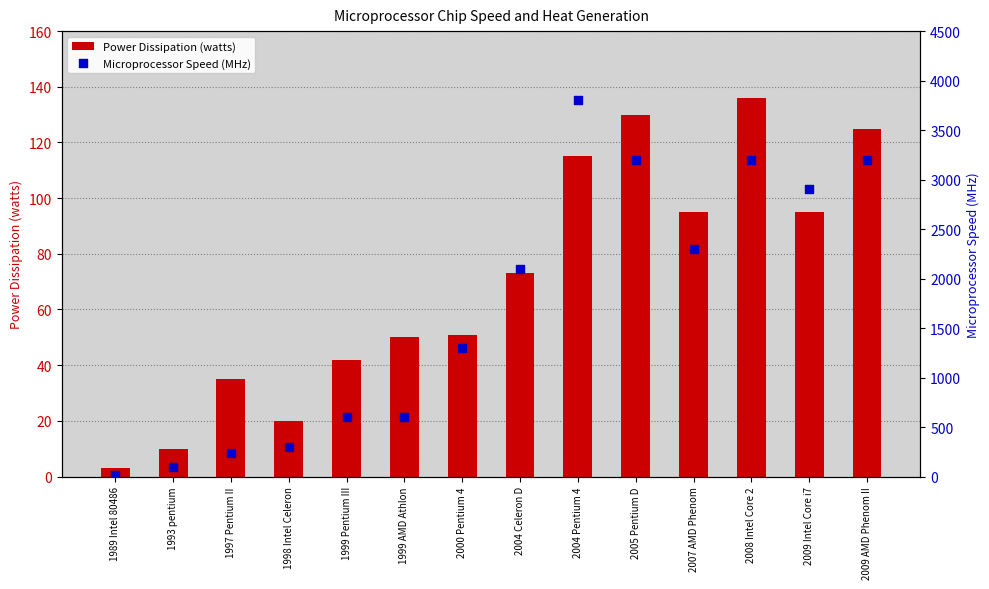

Which series contains the lowest Y value?

Power Dissipation (watts)